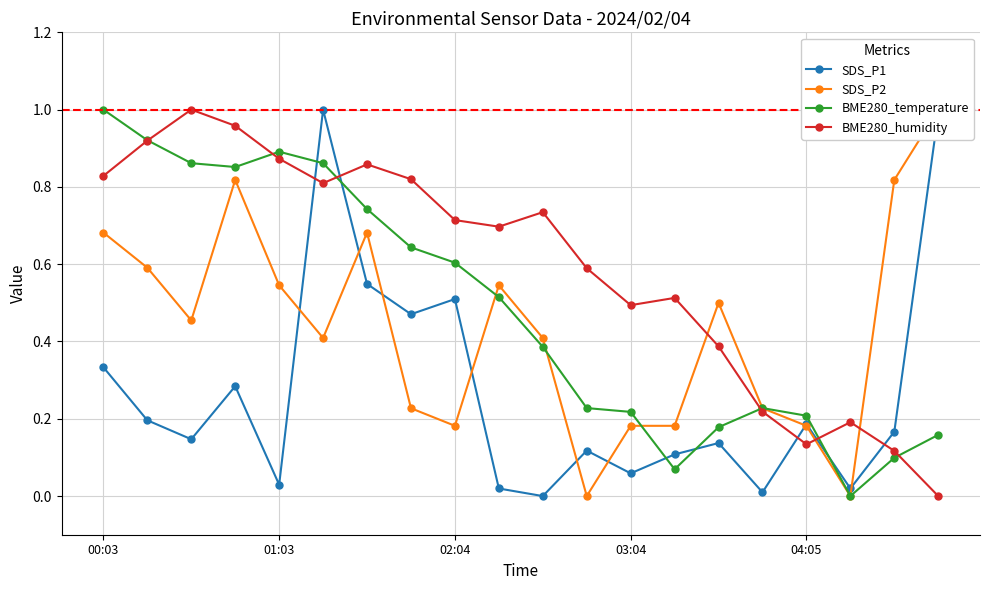

True or false: SDS_P1 has more than 1 points higher than both neighbors.

True